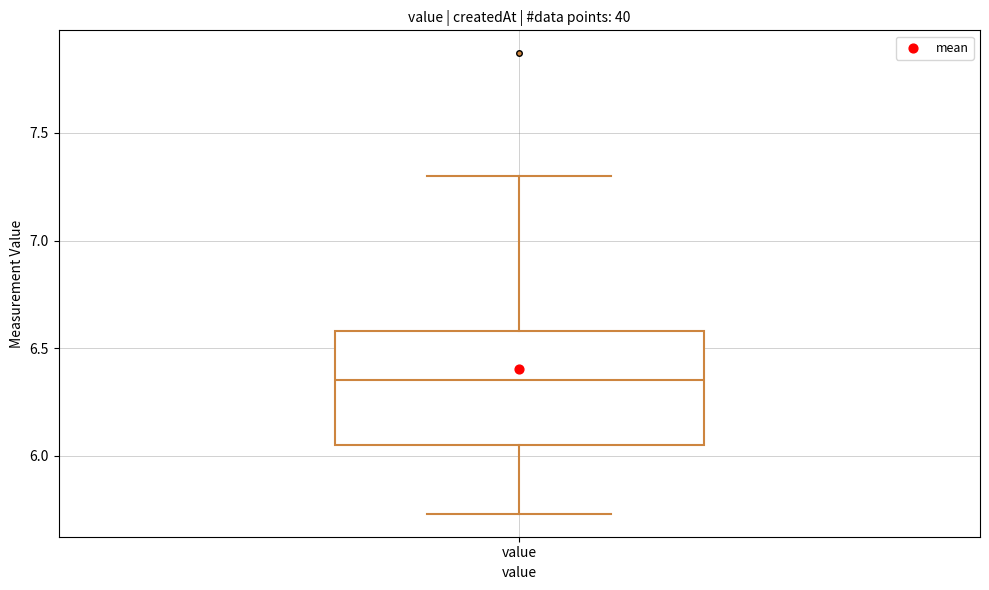

Transcribe this box plot: give where the median line is, the range the box spans, and where the two whiskers end, as read against the y-axis. The values are not printed on the chart, so give them approximately, as read against the axis.

median 6.35, box 6.05 to 6.60, whiskers 5.75 to 7.30